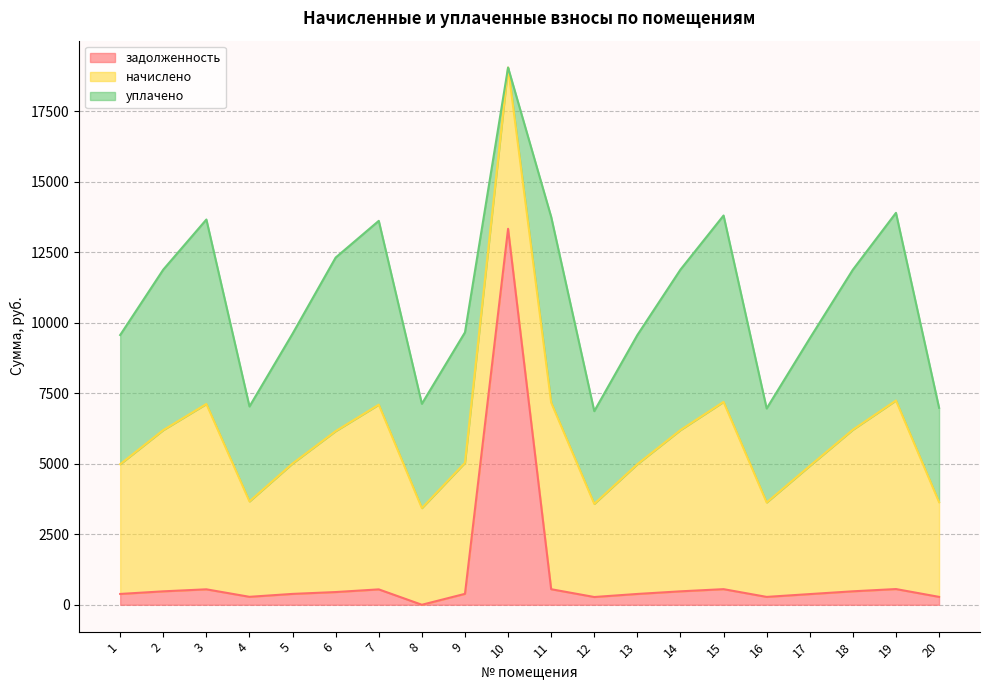

Reading left to right, what are all the values shown in this chart?

задолженность: 1=383.4	2=476.4	3=547.6	4=281.9	5=385.3	6=450.9	7=545.7	8=0.0	9=387.2	10=13329.0	11=551.4	12=275.2	13=383.4	14=476.4	15=553.3	16=279.0	17=378.6	18=477.4	19=557.1	20=280.0
начислено: 1=4600.8	2=5716.8	3=6570.8	4=3382.2	5=4623.5	6=5705.4	7=6548.2	8=3427.8	9=4646.3	10=5716.8	11=6616.4	12=3302.5	13=4600.8	14=5716.8	15=6639.2	16=3348.1	17=4543.8	18=5728.2	19=6684.7	20=3359.5
уплачено: 1=4578.6	2=5689.2	3=6539.1	4=3365.9	5=4601.1	6=6153.3	7=6516.8	8=3696.9	9=4623.8	10=0.0	11=6584.5	12=3286.6	13=4578.6	14=5689.2	15=6607.2	16=3331.9	17=4521.9	18=5672.9	19=6652.4	20=3343.3